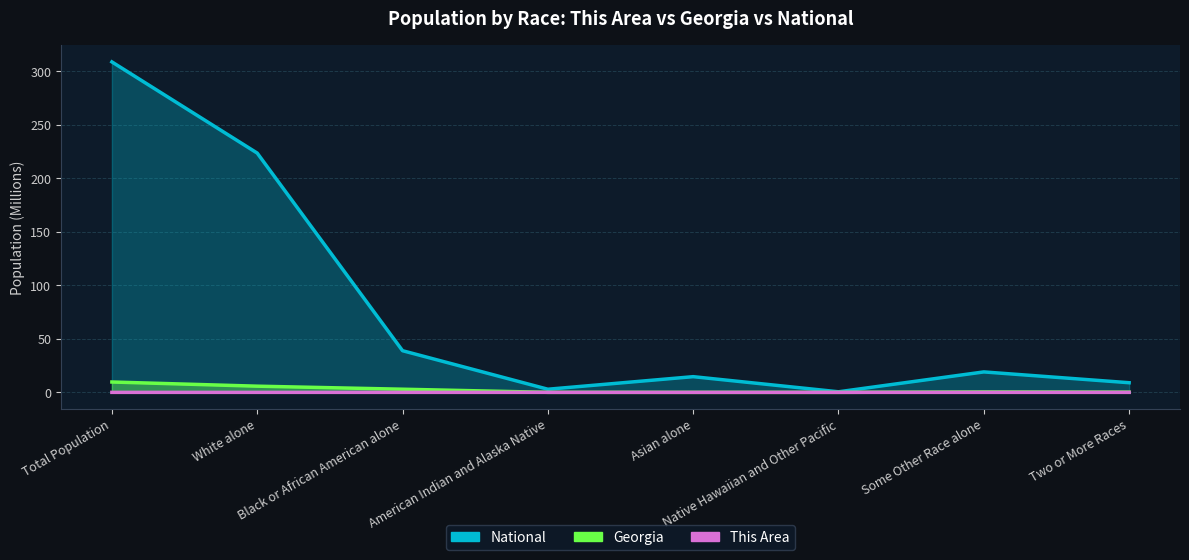

True or false: Georgia and National intersect in this chart.

False